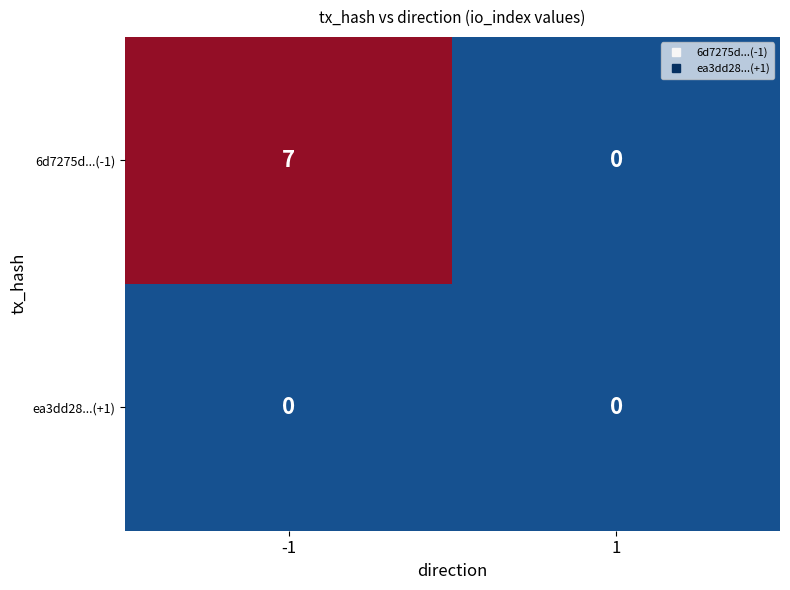

What is the difference between the highest and lowest values at -1?

7